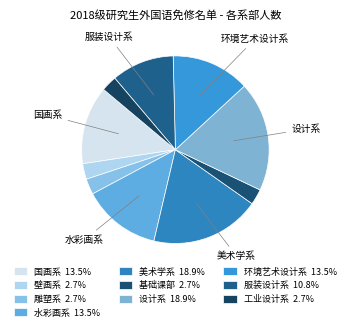

Rank the categories by value from lowest to highest.

壁画系, 雕塑系, 基础课部, 工业设计系, 服装设计系, 国画系, 水彩画系, 环境艺术设计系, 美术学系, 设计系